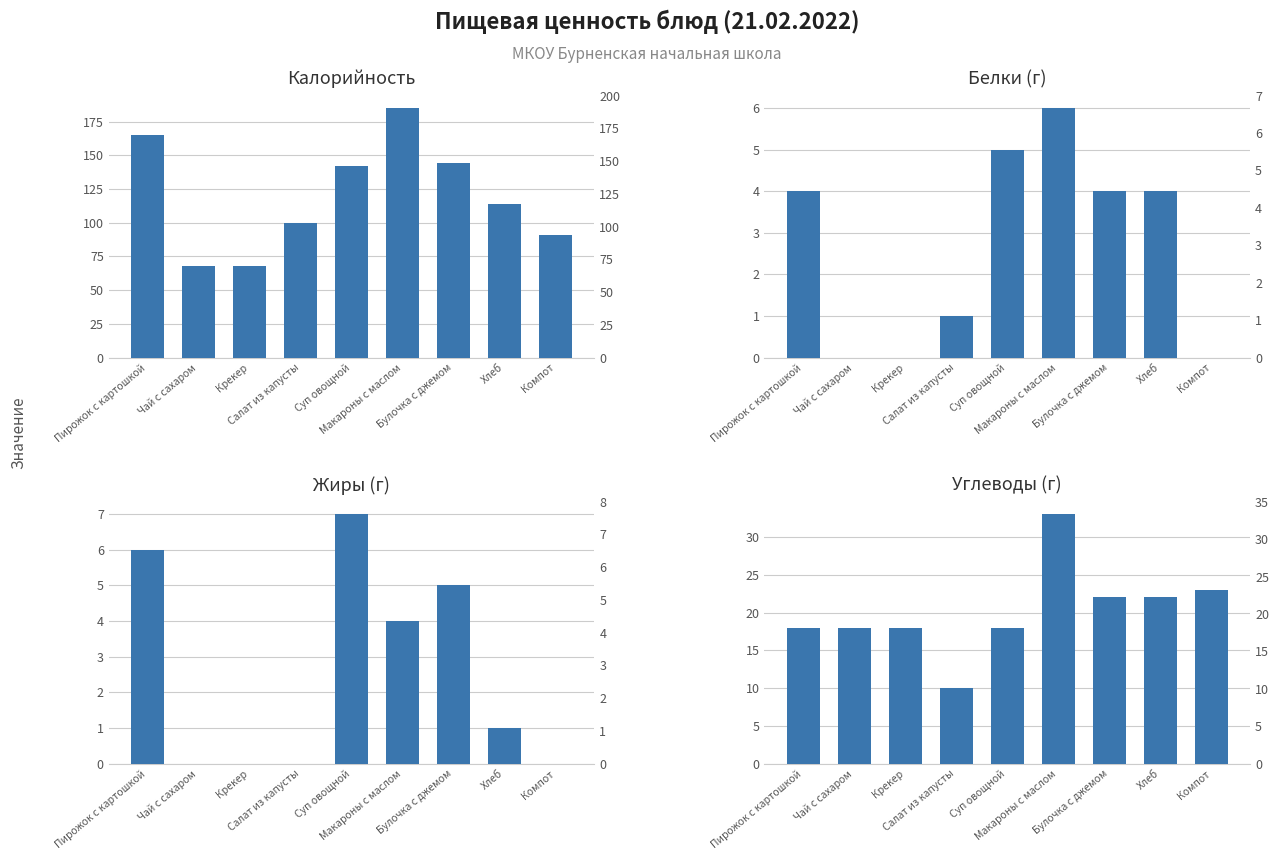

How many groups of bars are there?

9